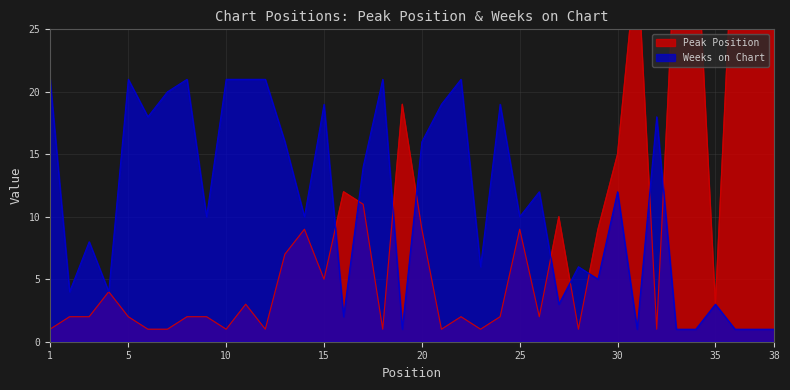

In Peak Position, how many points are higher than both neighbors (excluding endpoints)?

10